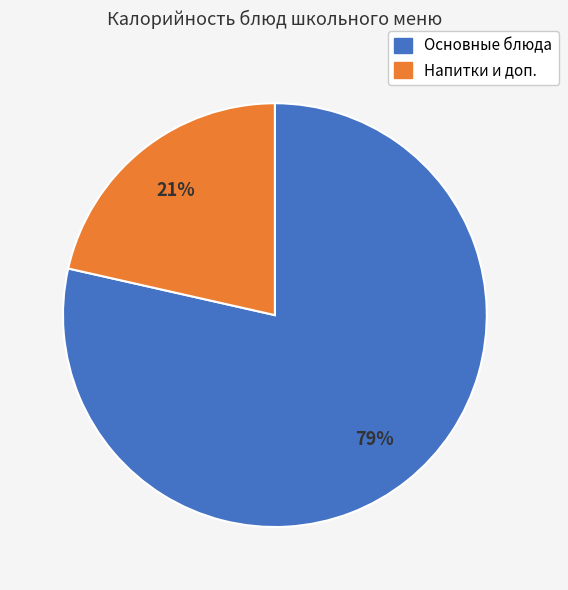

Is there a majority slice in this chart?

Yes